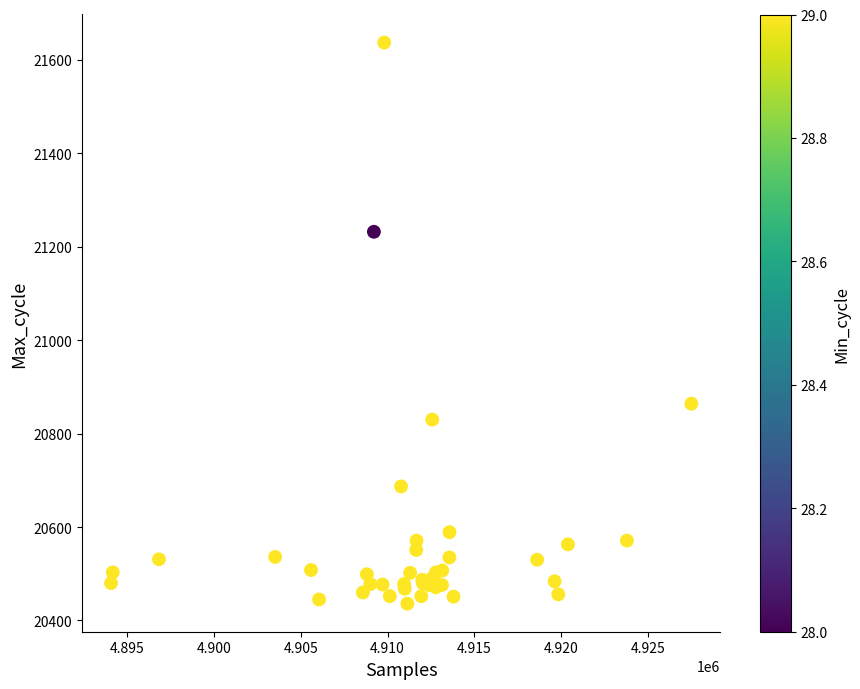

What Y value in the scatter plot is closest to 21036?

20864